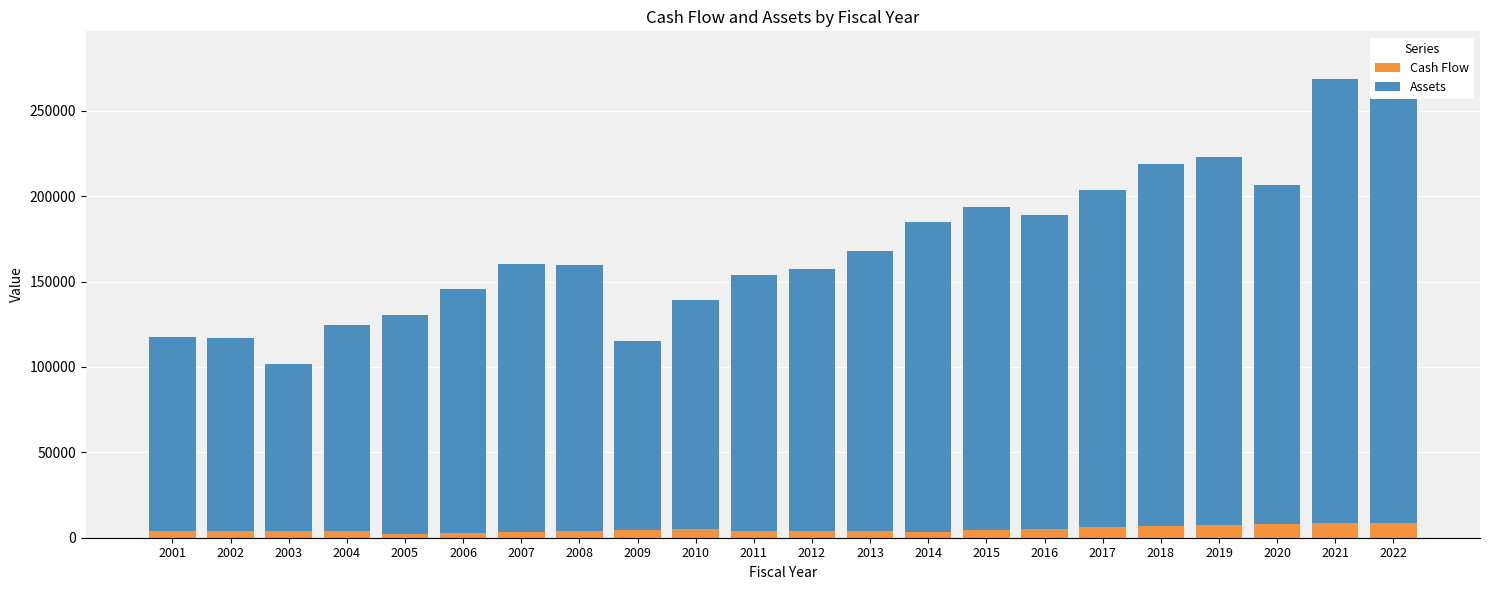

Reading right to left, list all the values displayed in this chart.

Cash Flow: 2022=8736.5	2021=8648.3	2020=8290.6	2019=7669.4	2018=6863.4	2017=6263.3	2016=5387.4	2015=4307.8	2014=3545.1	2013=3890.2	2012=4022.4	2011=4043.1	2010=5108.4	2009=4479.3	2008=3943.1	2007=3410.9	2006=3033.5	2005=2441.3	2004=3908.4	2003=4116.4	2002=4049.6	2001=3675.0
Assets: 2022=273718.7	2021=260081.1	2020=198079.8	2019=215169.2	2018=212076.8	2017=197602.2	2016=183640.2	2015=189412.4	2014=181275.3	2013=164221.8	2012=153394.4	2011=149548.6	2010=134251.7	2009=110937.8	2008=155845.9	2007=156625.2	2006=142620.1	2005=128037.7	2004=120799.0	2003=97372.7	2002=112724.9	2001=114043.5